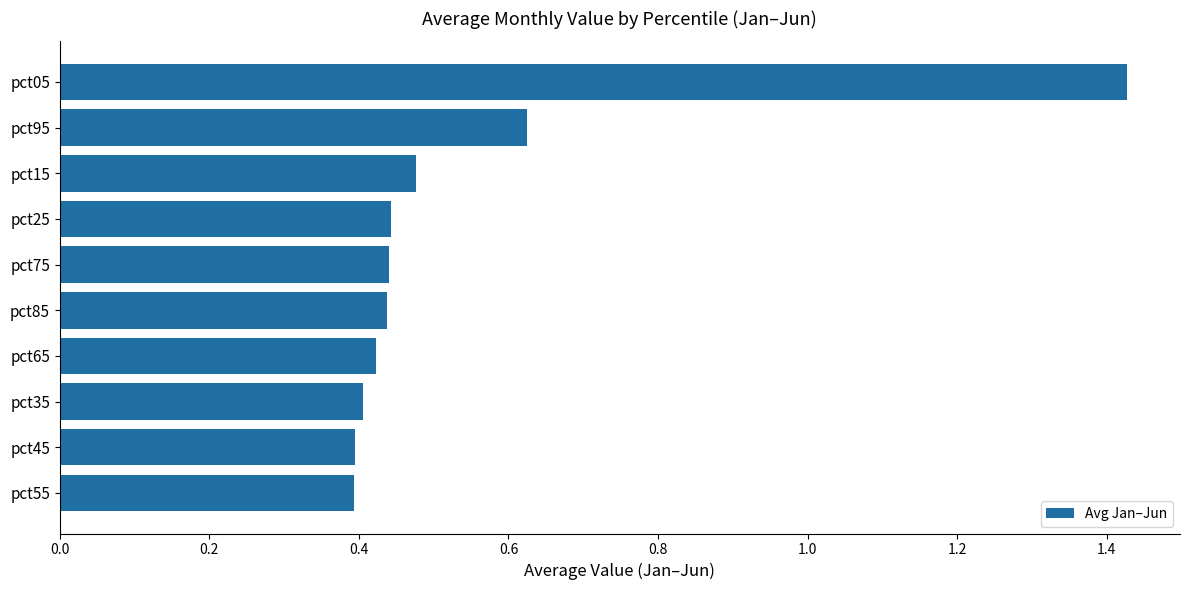

True or false: the data shows 1.0 at pct95.

False